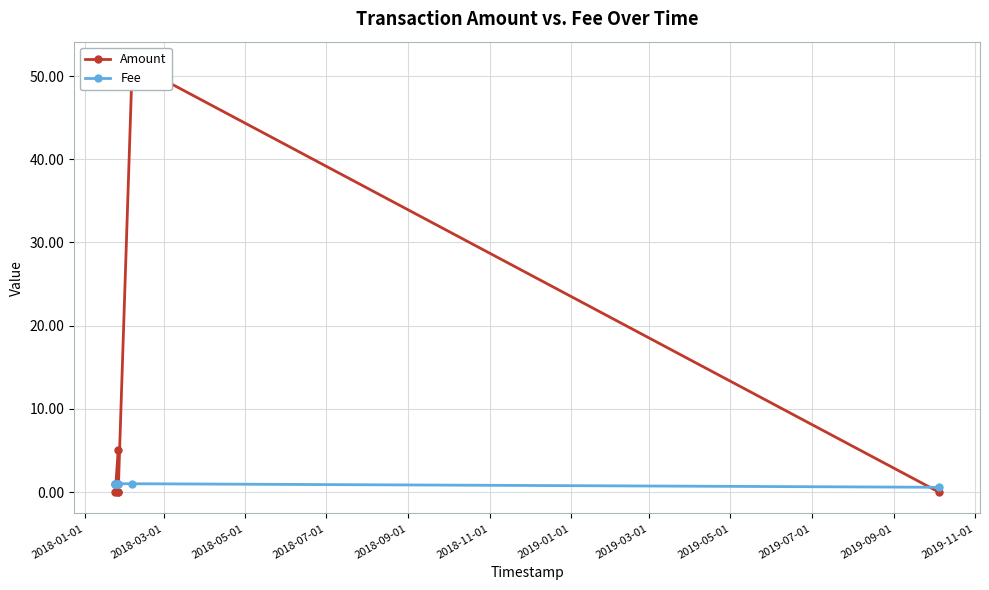

What is the difference between the maximum and minimum values in the Fee series?

0.4